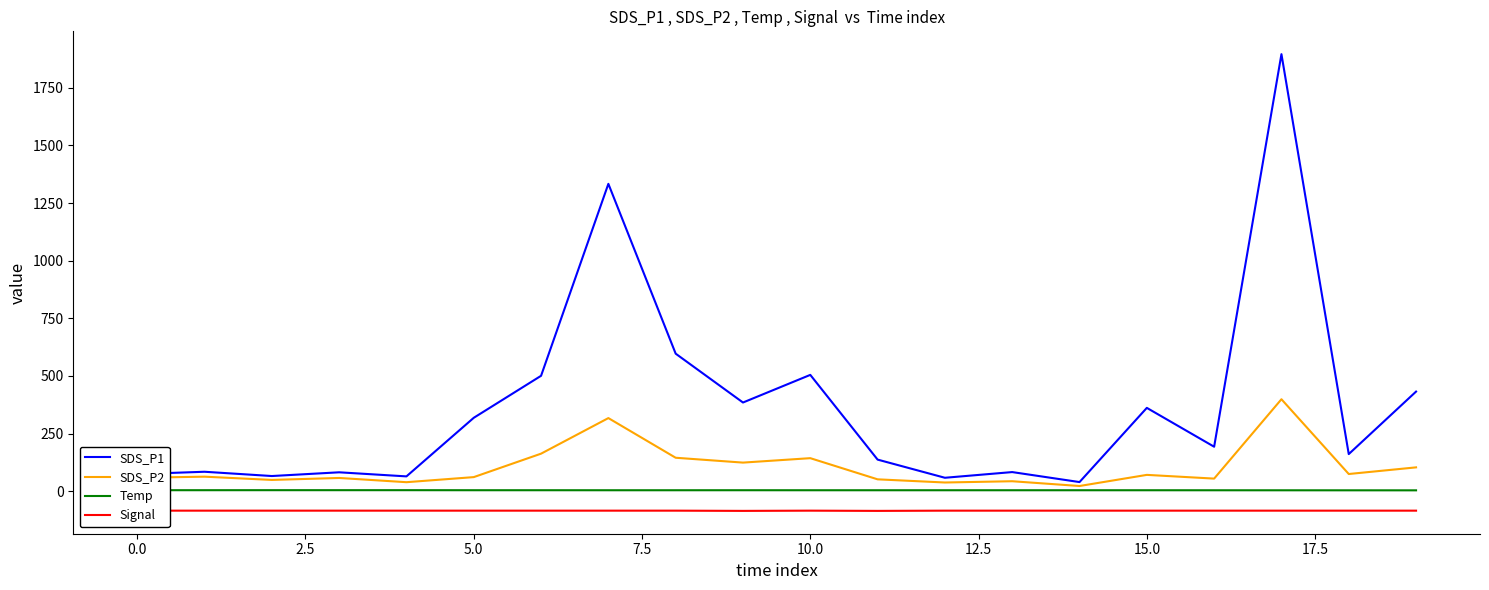

What value does the Signal series have at 0.0?

-84.0